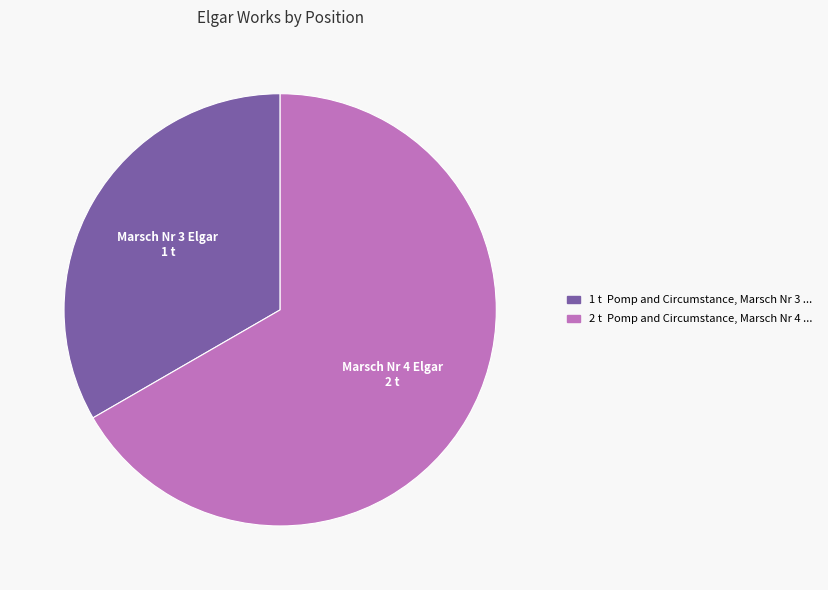

Does any single category account for the majority?

Yes